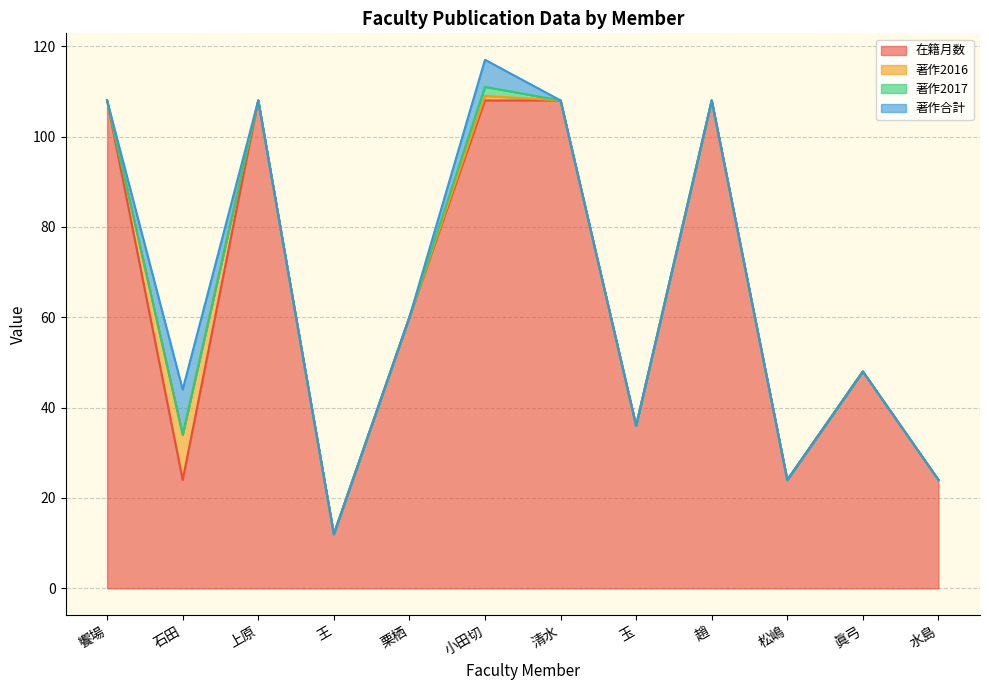

True or false: 著作2016 has more than 0 points higher than both neighbors.

True